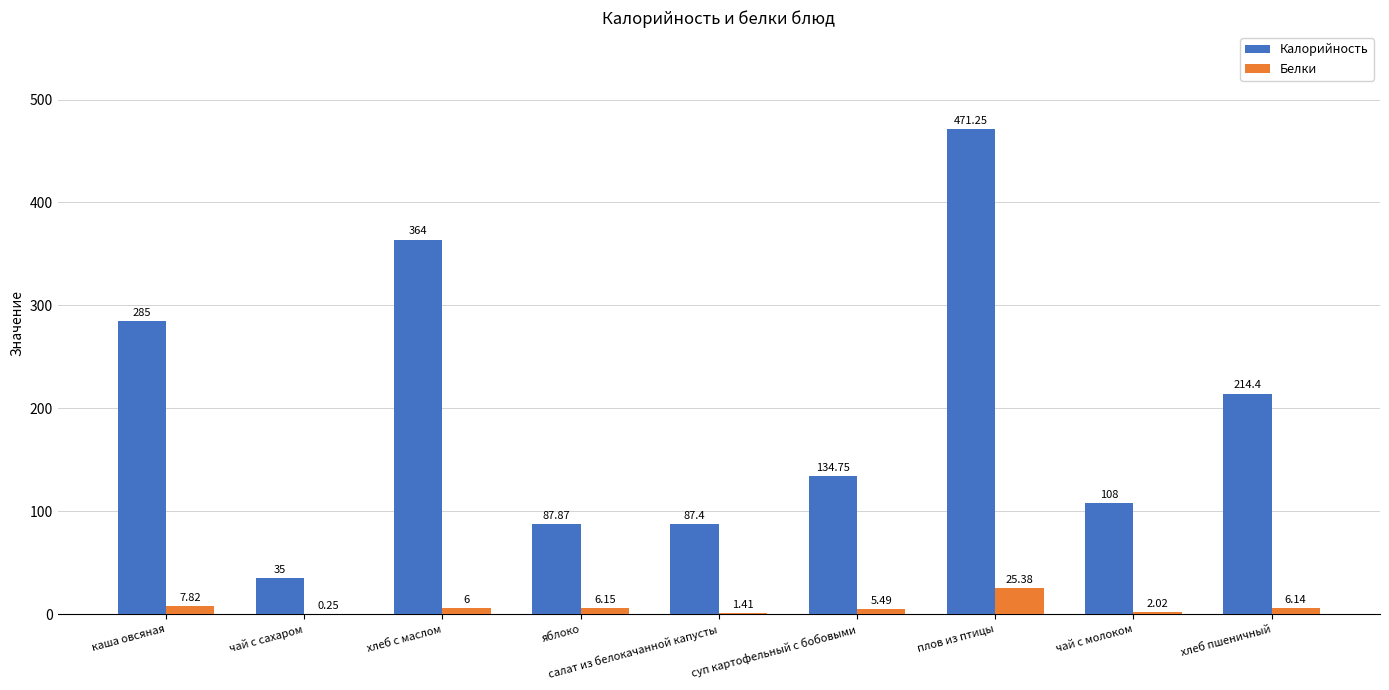

What is the sum of the Белки values at суп картофельный с бобовыми and салат из белокачанной капусты?

6.9